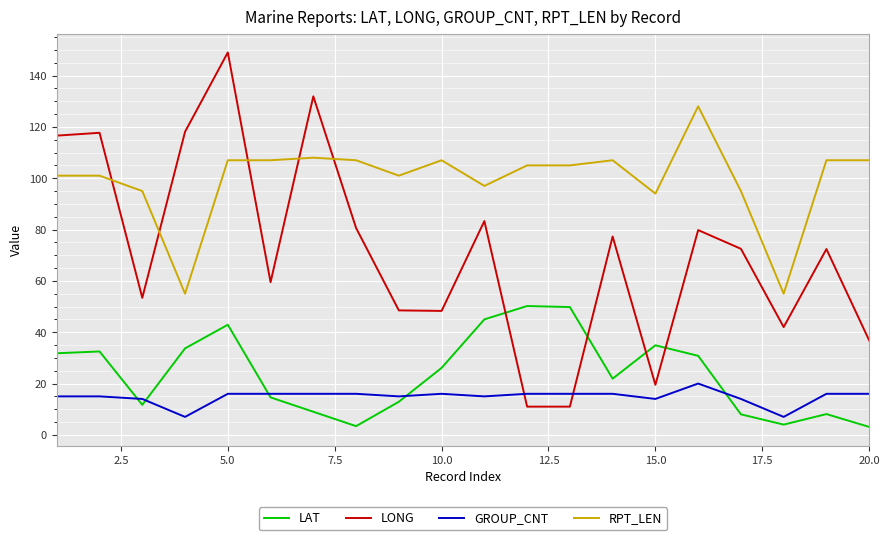

What is the greatest value displayed?

149.0